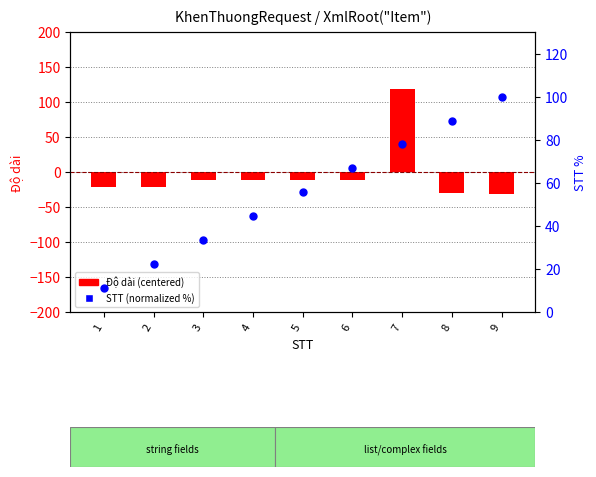

What are all the series names shown in the legend?

Độ dài (centered), STT (normalized %)